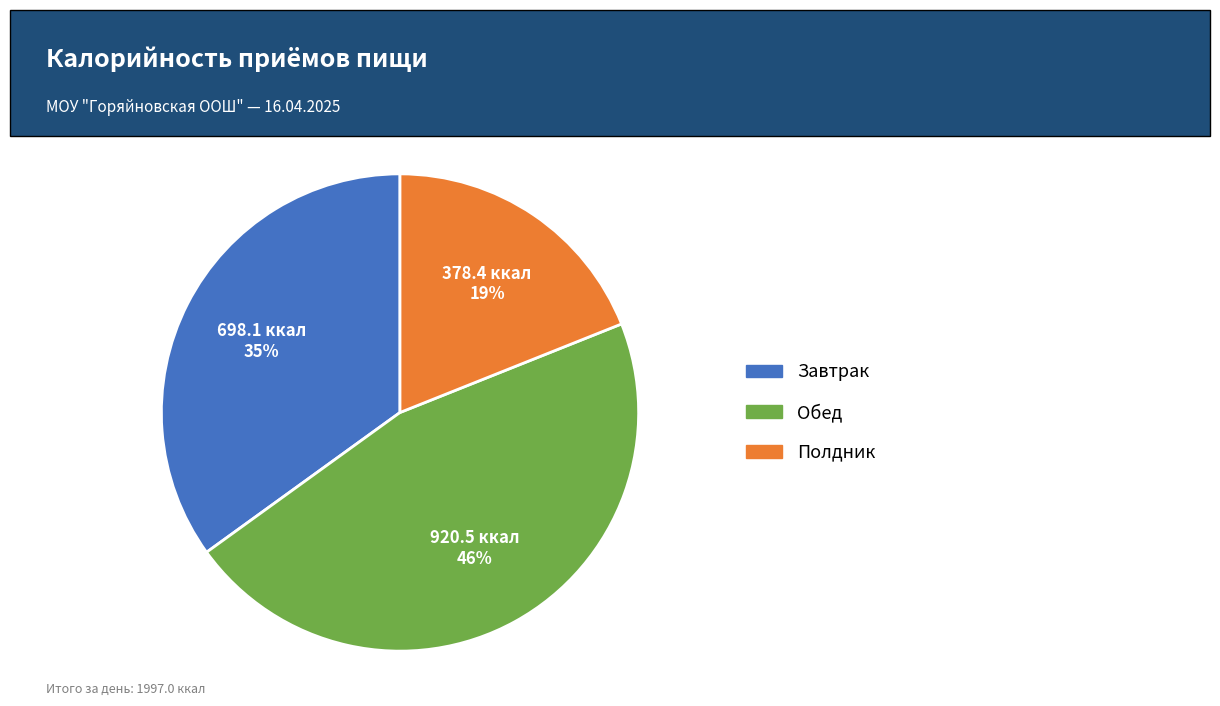

To the nearest percent, what is the difference between the largest and smallest slice percentages?

27%